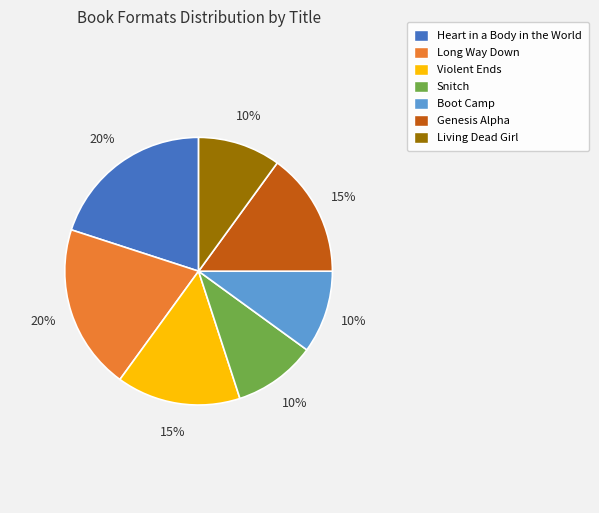

True or false: Long Way Down accounts for 34% of the total.

False